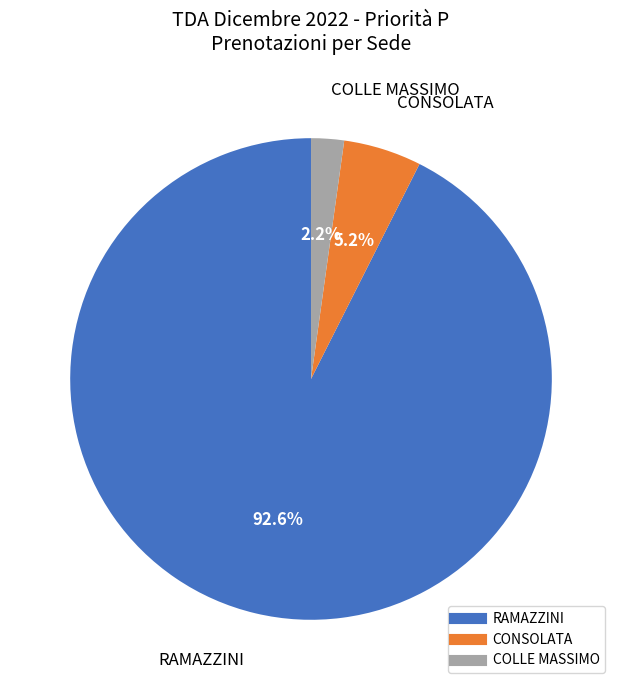

Which slice is the smallest?

COLLE MASSIMO